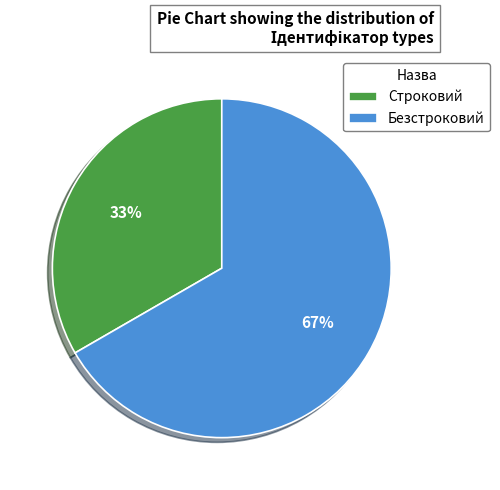

Is Безстроковий the majority of the pie?

Yes